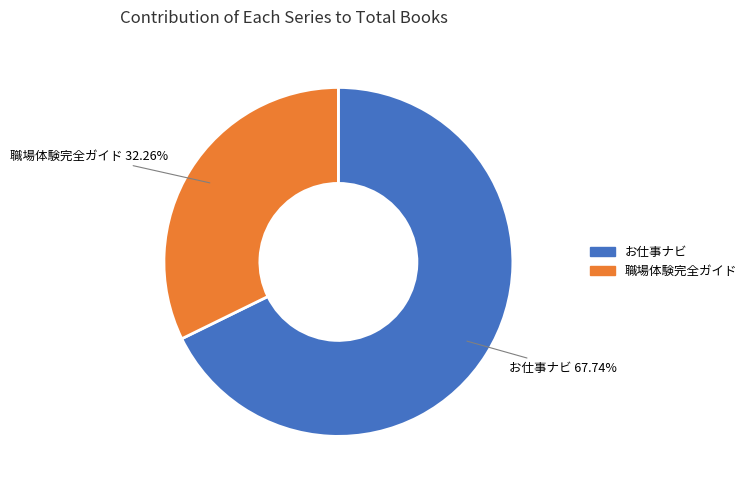

Which slice represents more than half of the pie?

お仕事ナビ